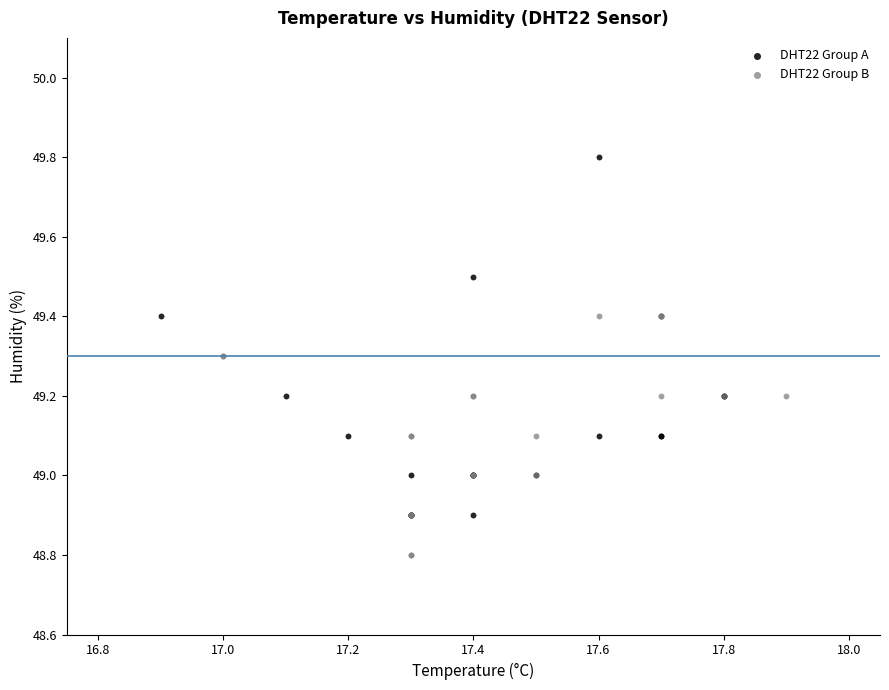

Which series has the largest Y range (max minus min)?

DHT22 Group A